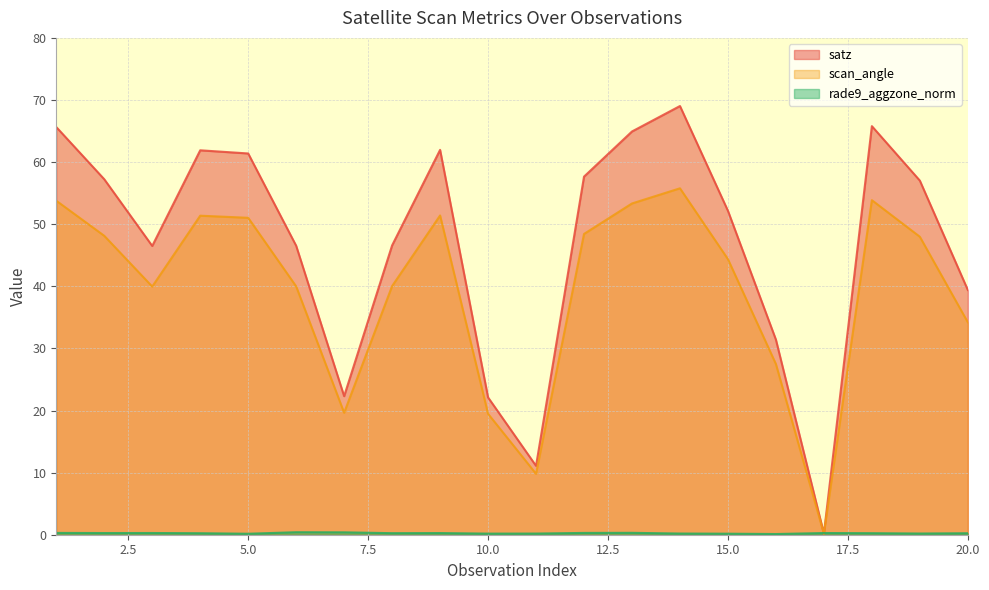

Rank the series at 9 from lowest to highest value.

rade9_aggzone_norm, scan_angle, satz